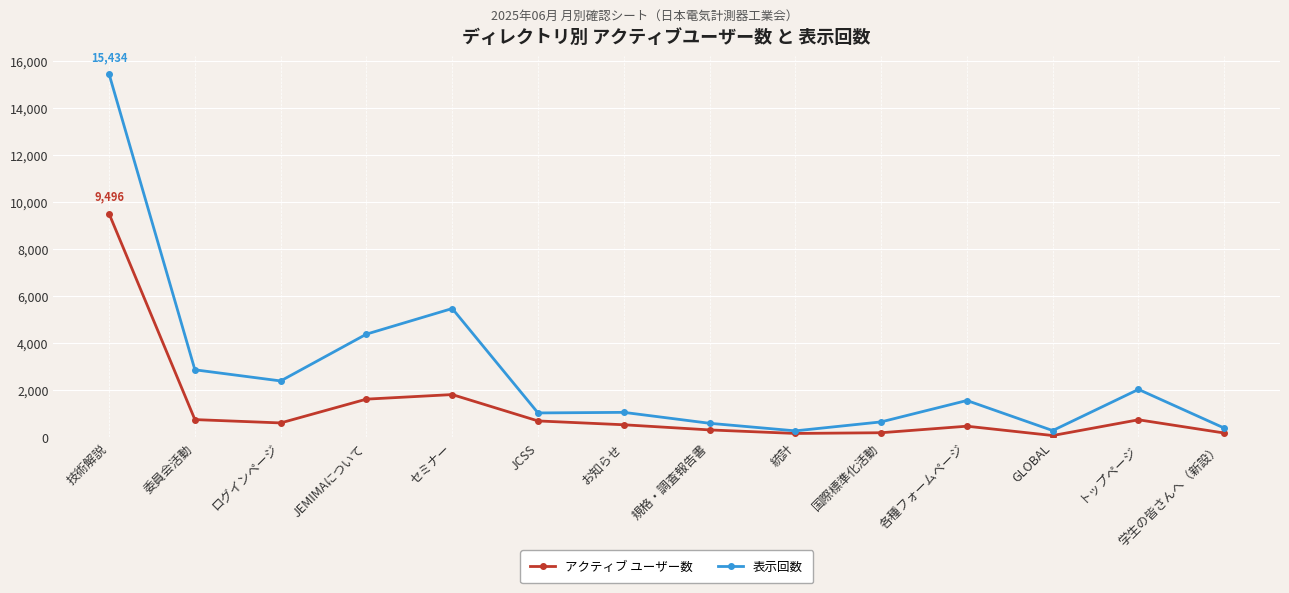

What is the total value across all series at お知らせ?

1576